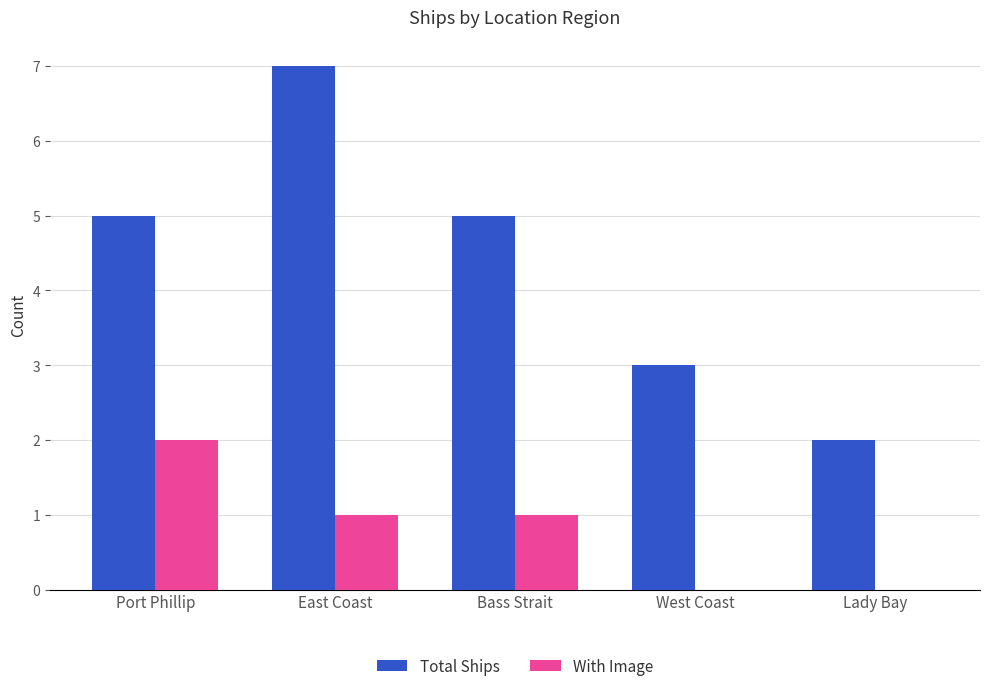

How many categories are shown in the chart?

5